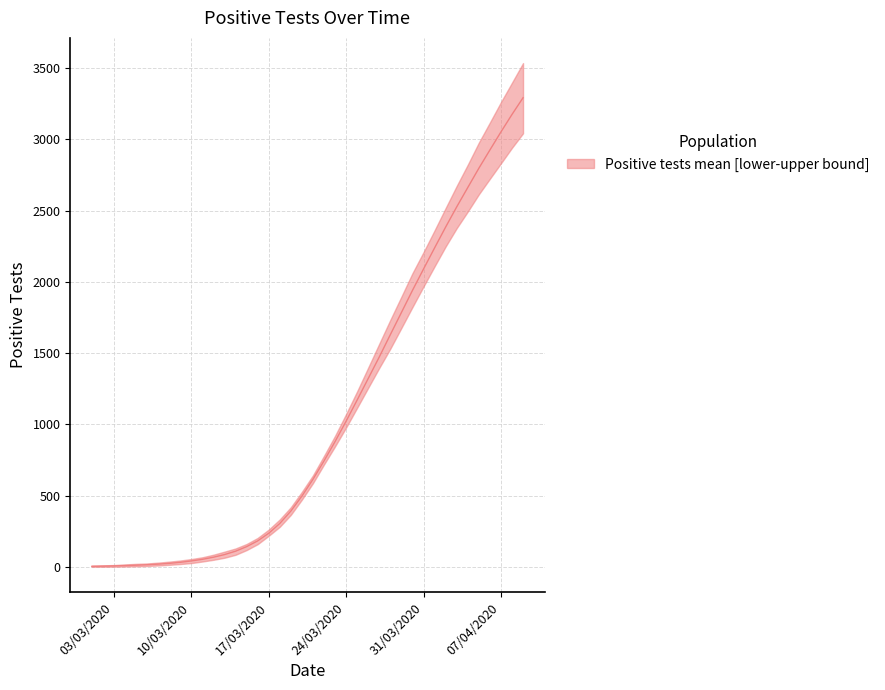

Where does the Positive tests upper bound series first go above 643?

20